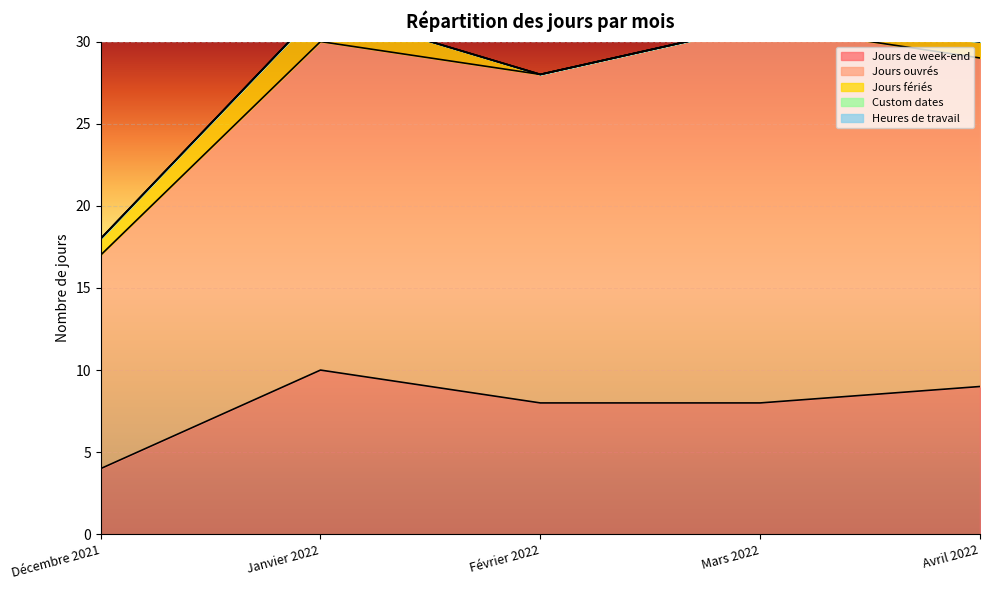

What are all the series names shown in the legend?

Jours de week-end, Jours ouvrés, Jours fériés, Custom dates, Heures de travail